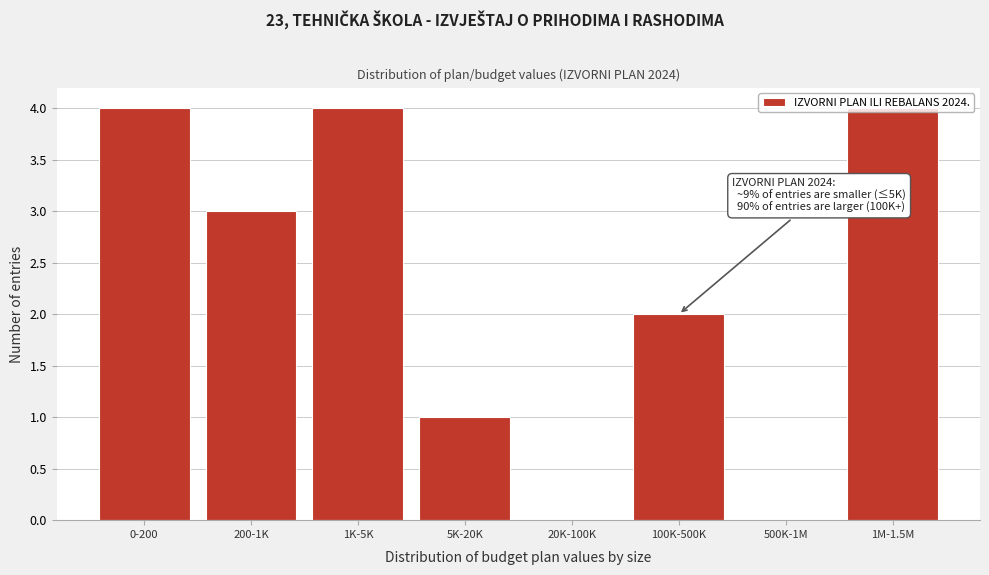

What is the sum of all values?

18